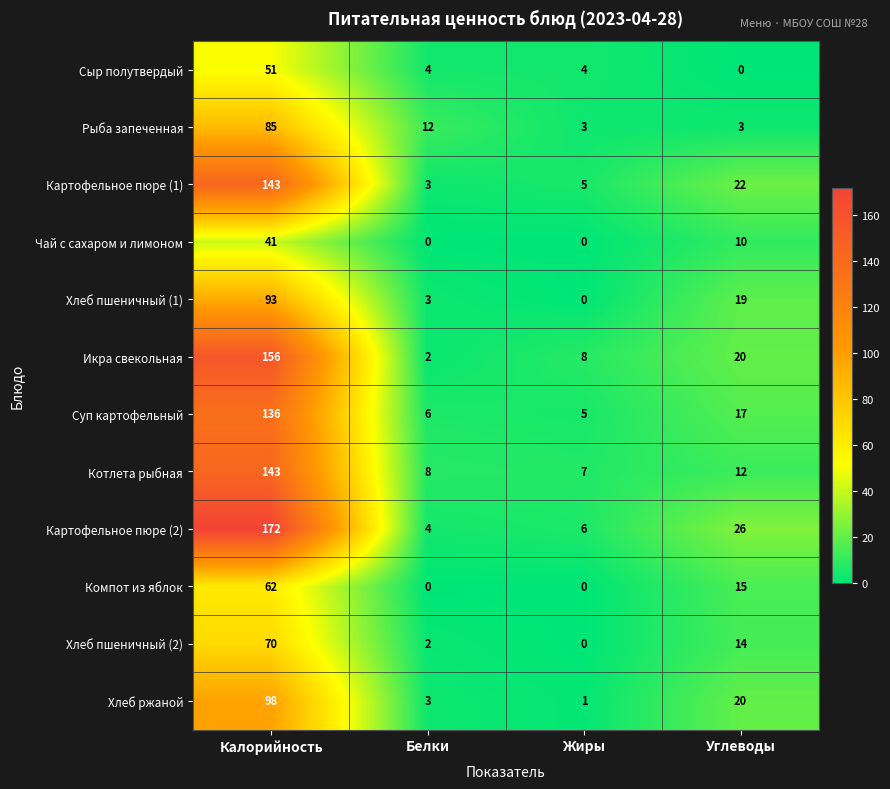

The Рыба запеченная series shows 5 at Жиры. True or false?

False